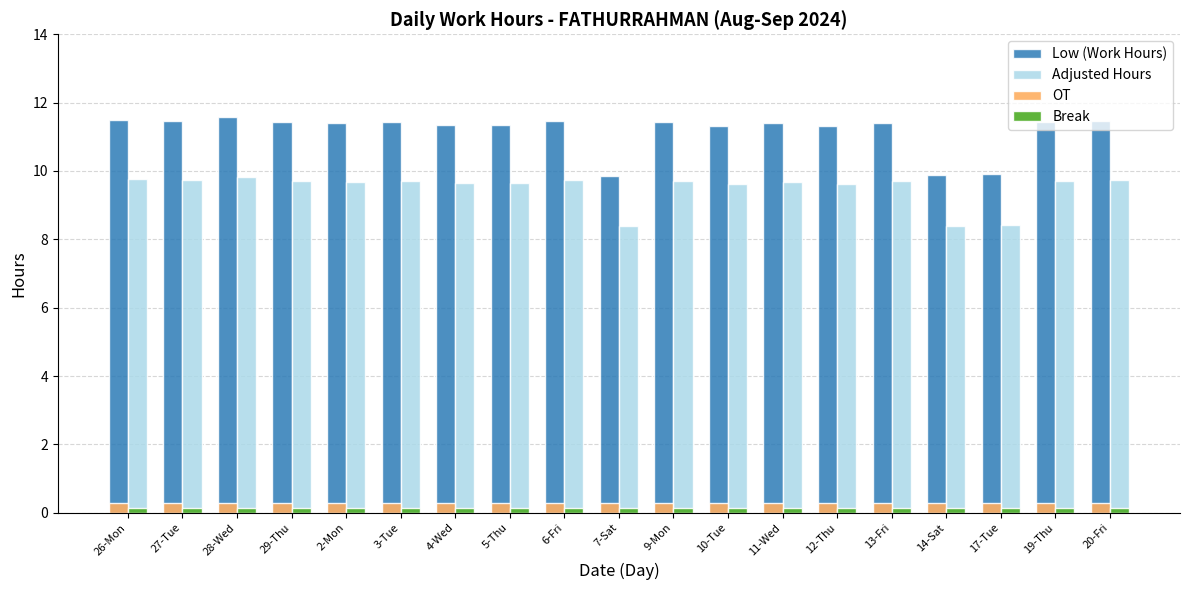

At which label does Low (Work Hours) first exceed 11?

26-Mon